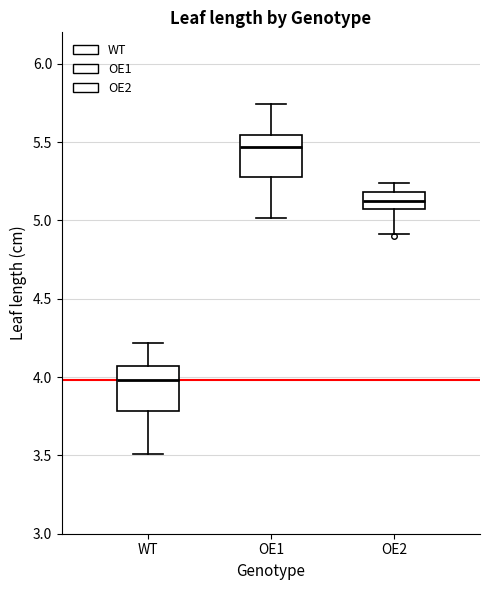

Where does the median line of the box for OE1 sit on the y-axis? The values are not printed on the chart, so give them approximately, as read against the axis.

5.45